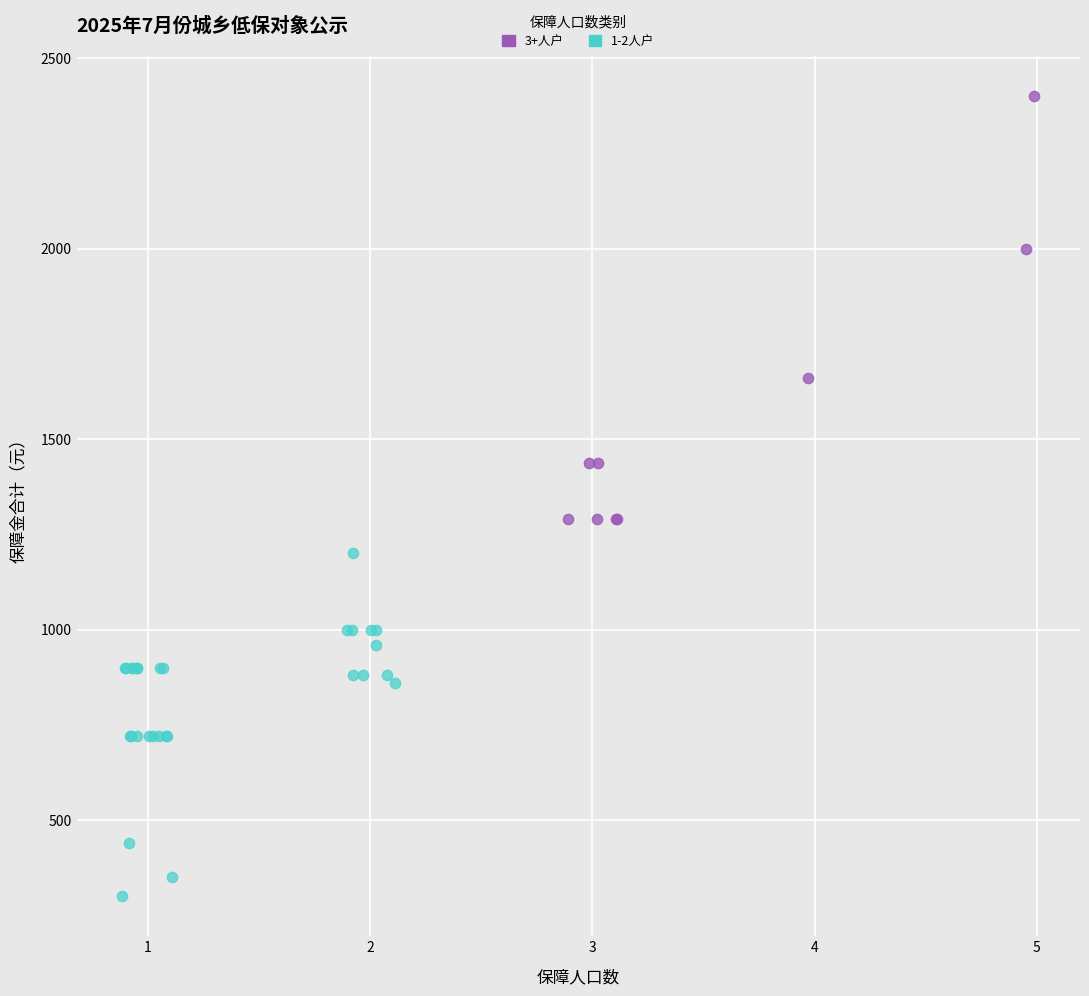

Which series reaches the minimum Y coordinate?

1-2人户